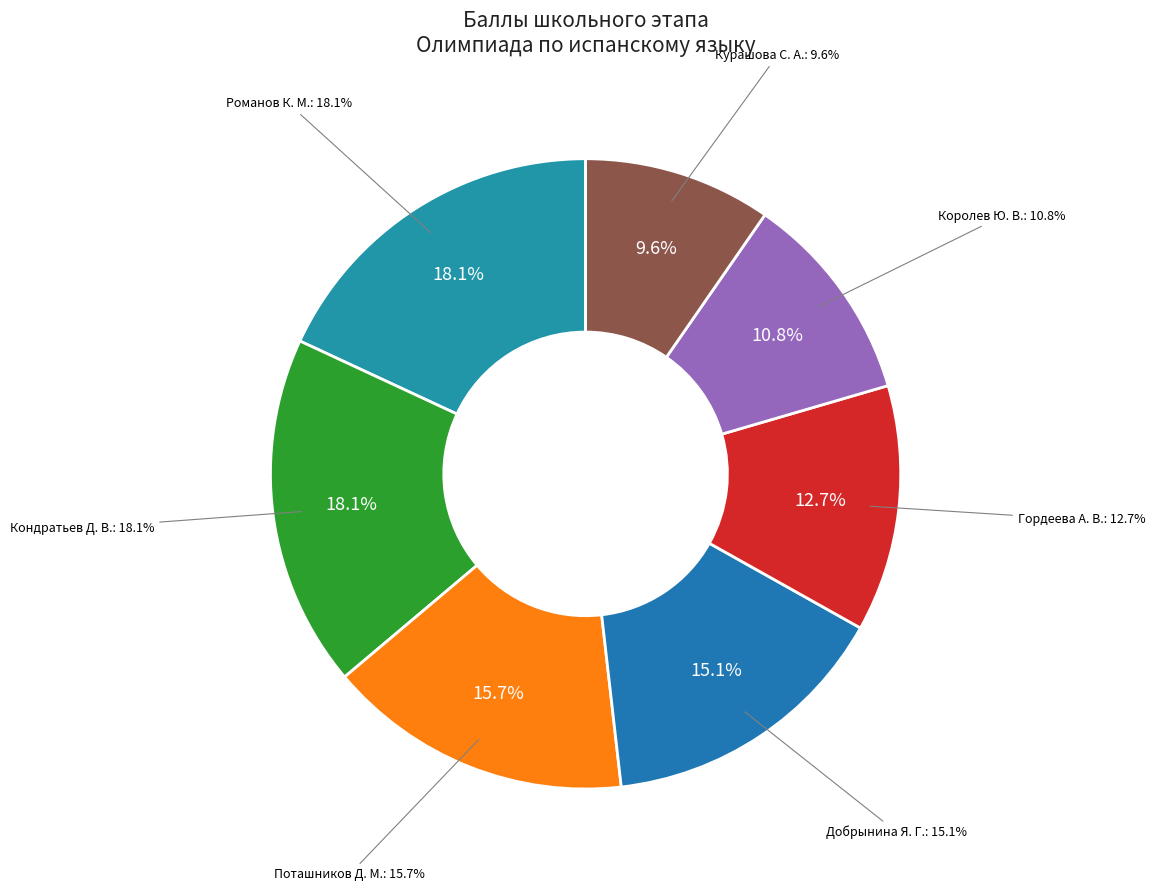

To the nearest percent, what is the combined percentage of Королев Ю. В. and Курашова С. А.?

20%